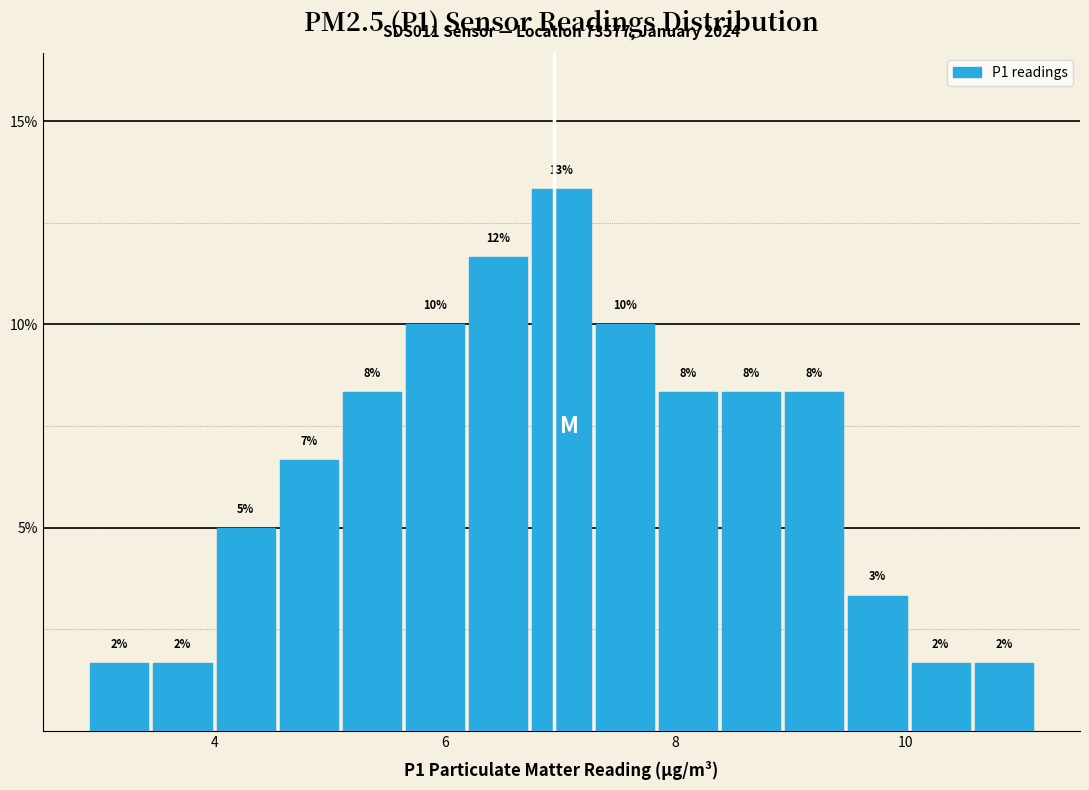

Around what value on the x-axis is the tallest bar? Give the approximate position of its centre, as read against the axis.

7.0